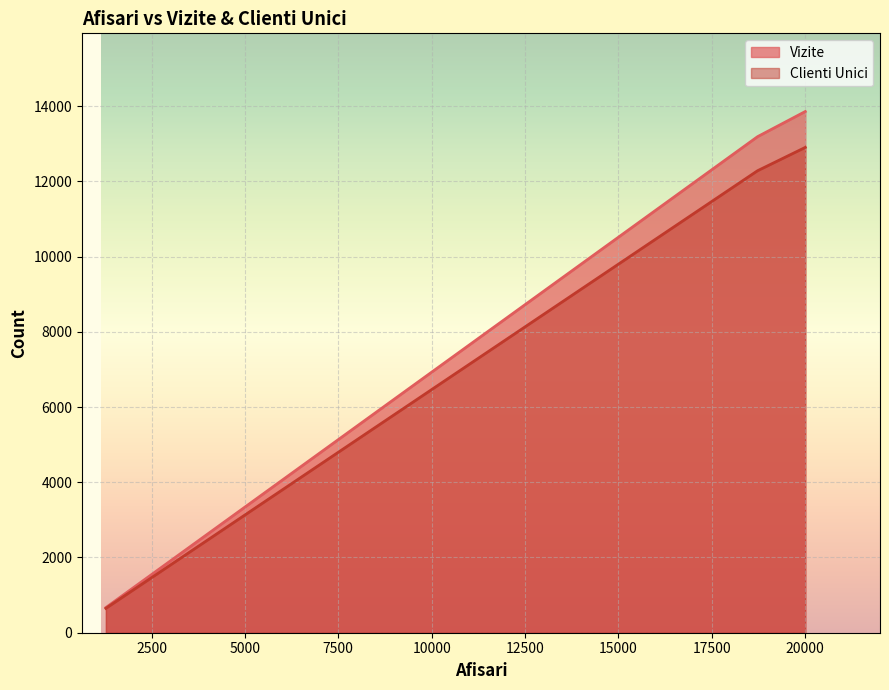

Is it true that Vizite equals 354 at 1278?

False